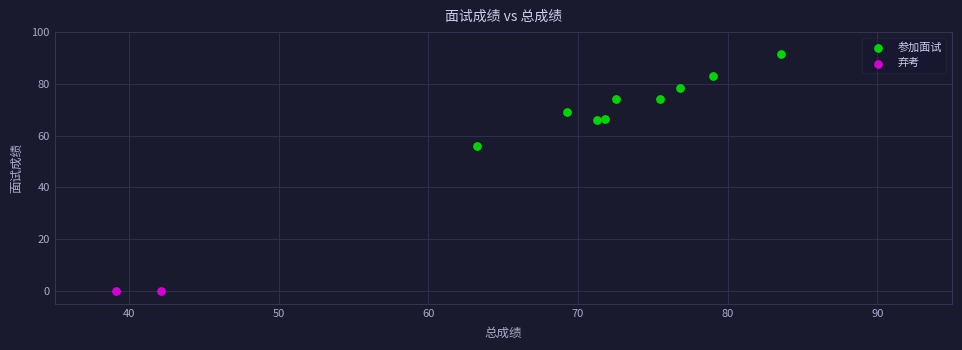

What are all the series names shown in the legend?

参加面试, 弃考